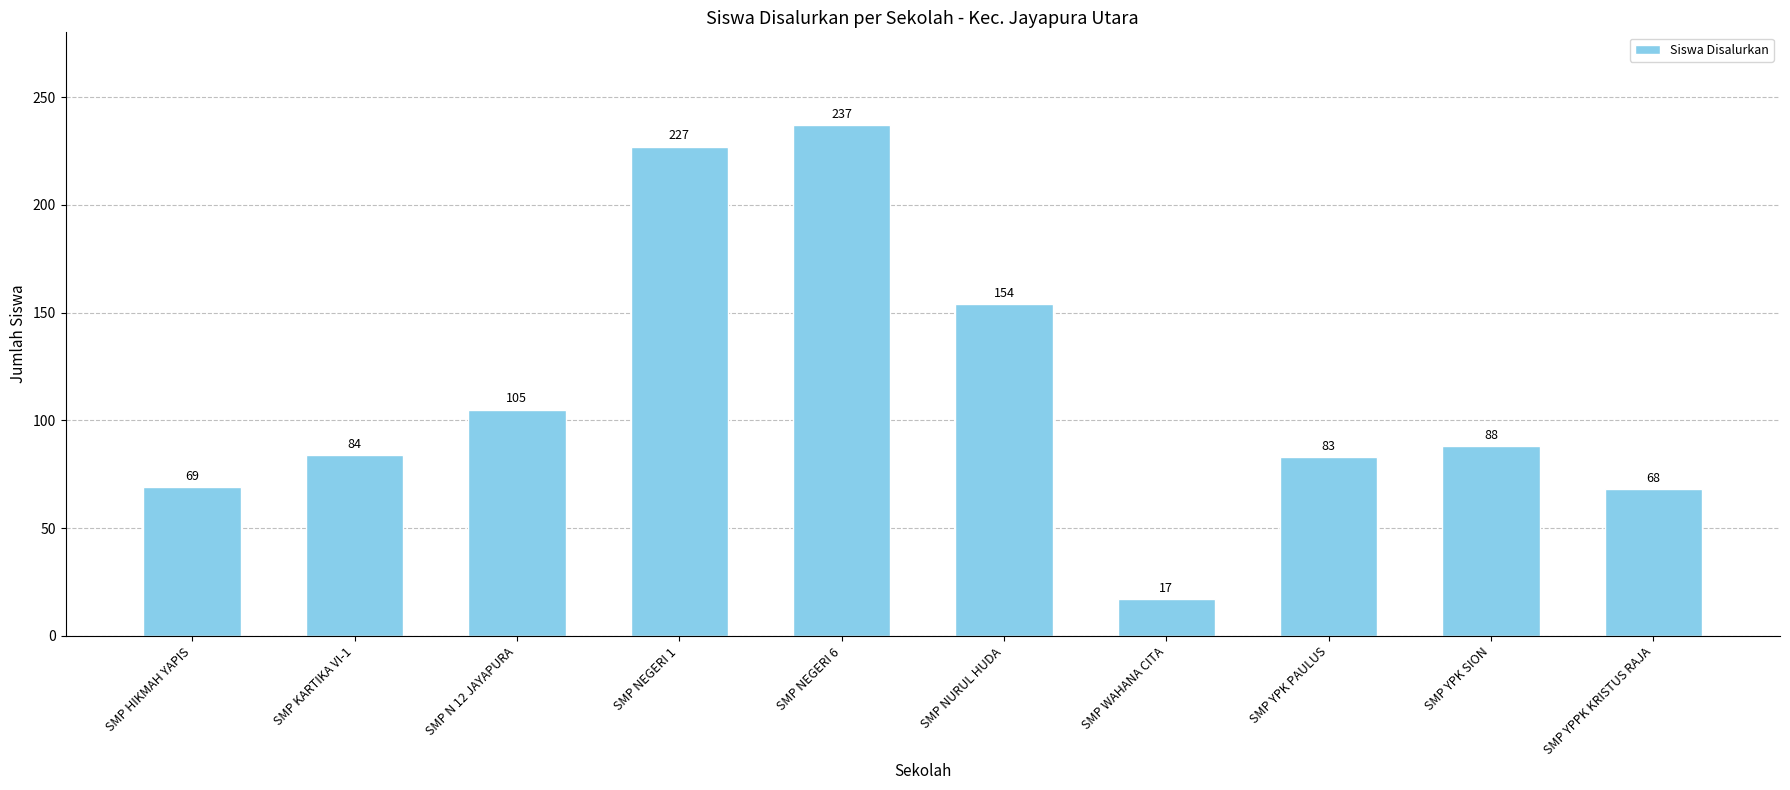

List the labels in order of value, smallest first.

SMP WAHANA CITA, SMP YPPK KRISTUS RAJA, SMP HIKMAH YAPIS, SMP YPK PAULUS, SMP KARTIKA VI-1, SMP YPK SION, SMP N 12 JAYAPURA, SMP NURUL HUDA, SMP NEGERI 1, SMP NEGERI 6